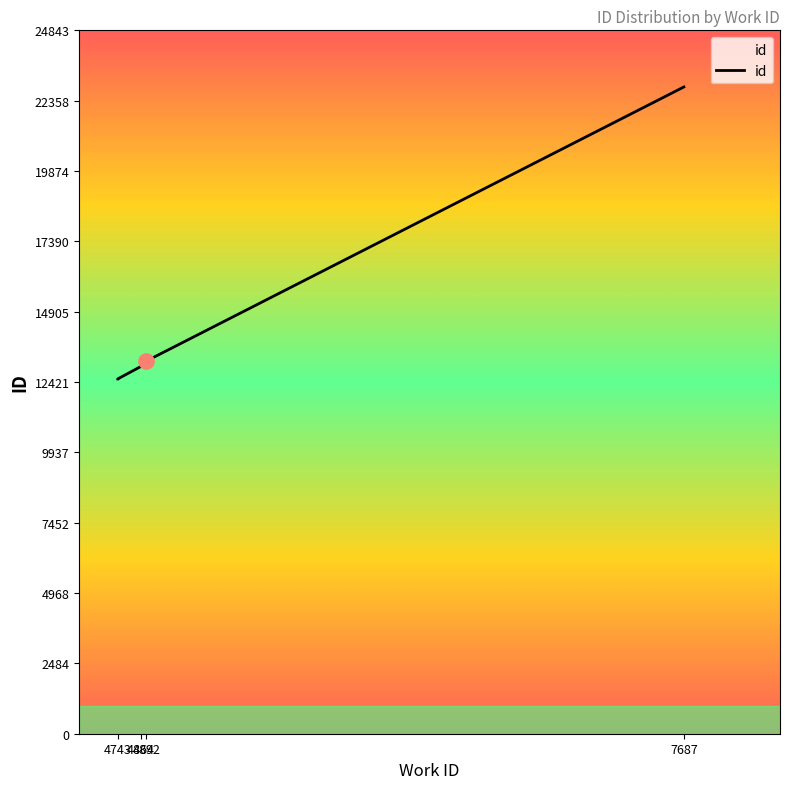

What is the change in value from 4864 to 4892?

+189